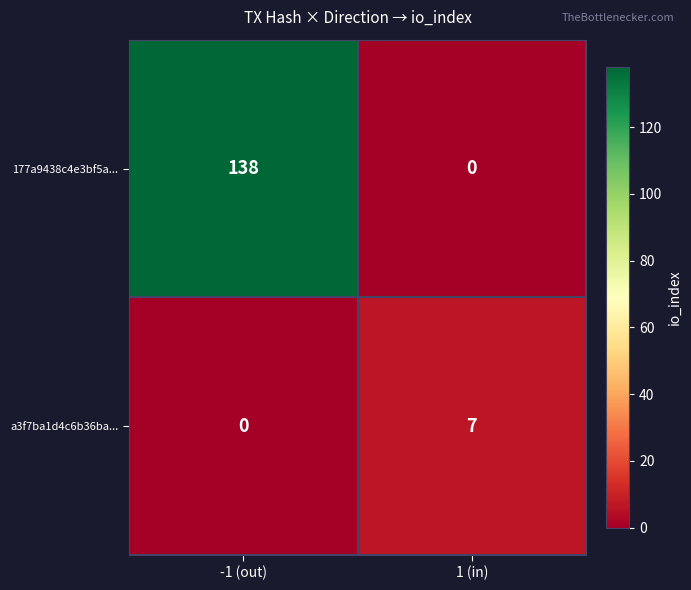

Which series has the largest range (max minus min)?

177a9438c4e3bf5a...